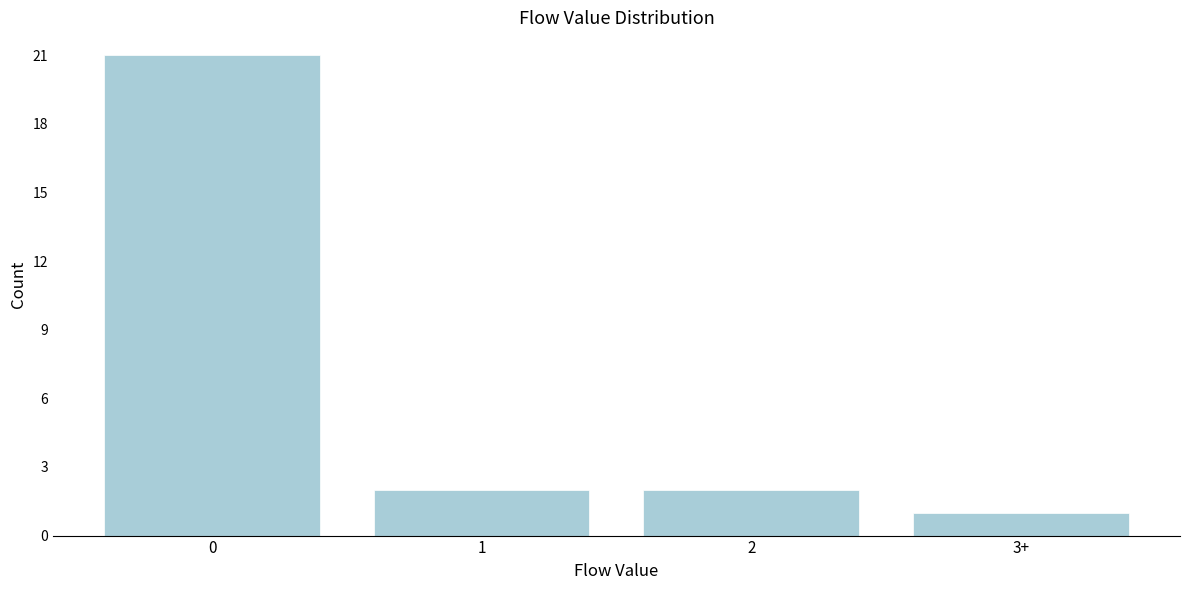

Reading right to left, extract all data points from this chart.

3+=1	2=2	1=2	0=21